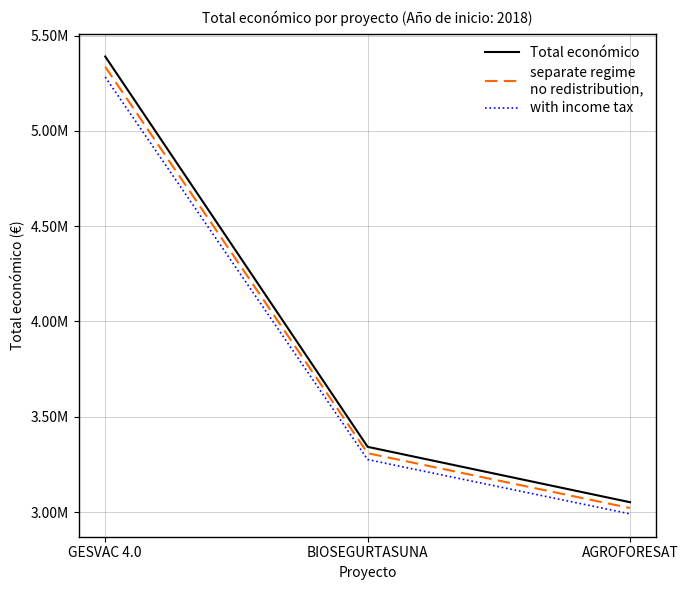

What is the label of the 3rd point from the left?

AGROFORESAT